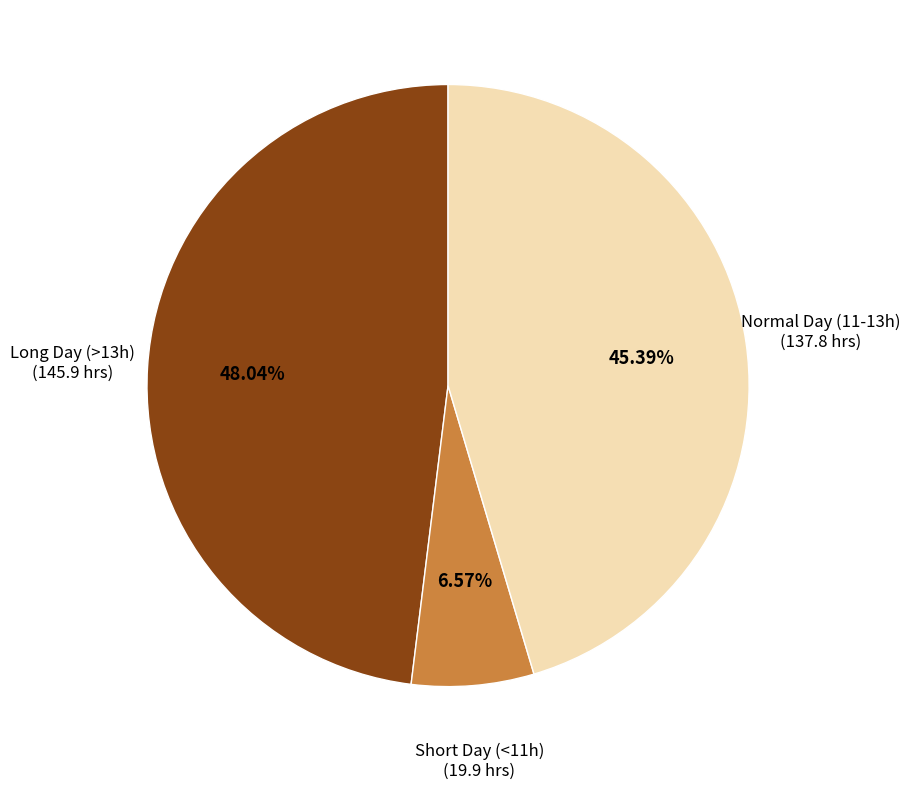

Is there a majority slice in this chart?

No